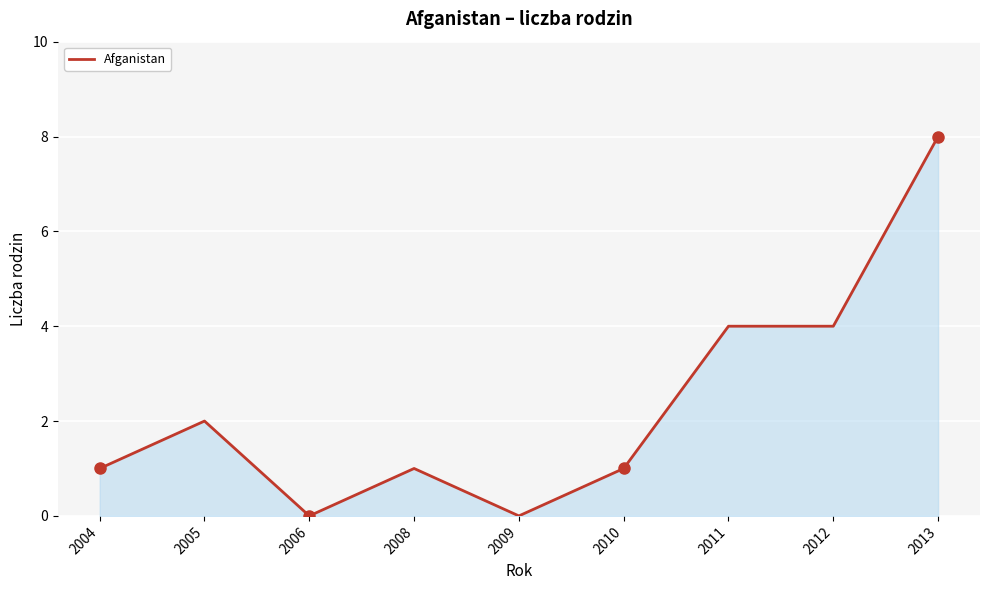

Reading left to right, transcribe all the data shown in this chart.

1	2	0	1	0	1	4	4	8